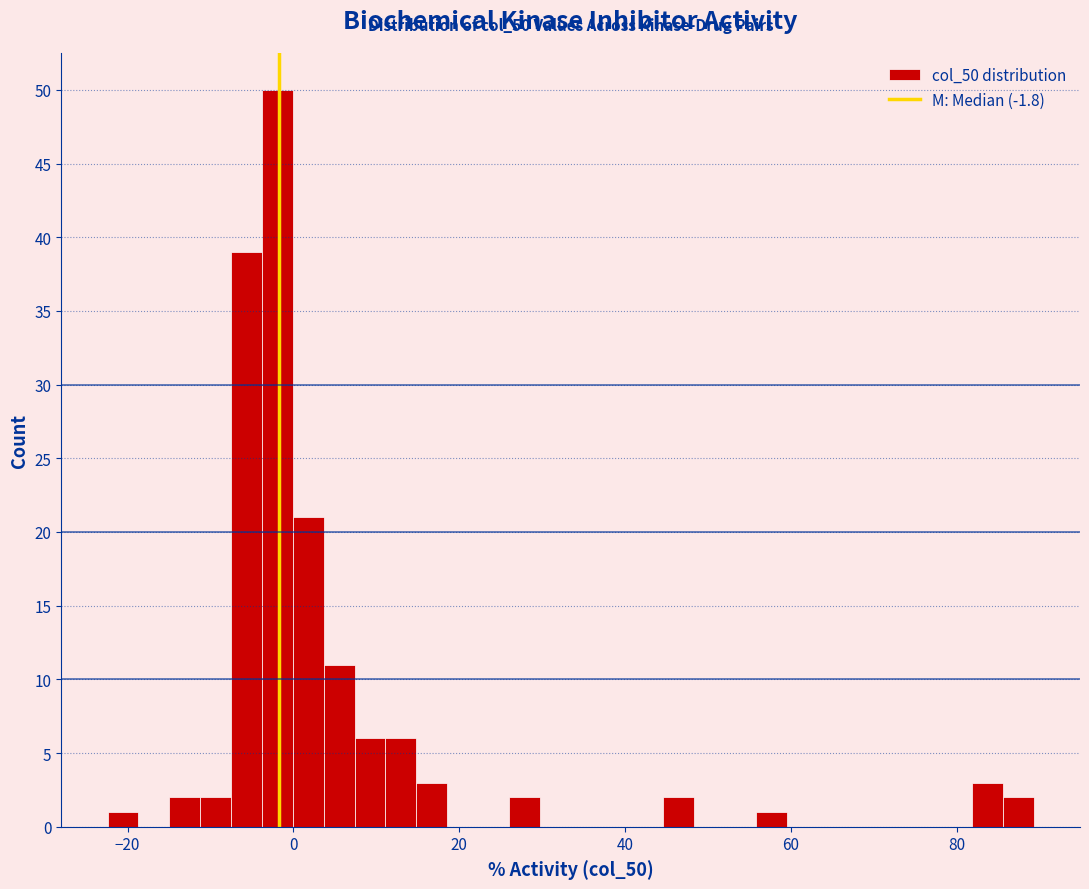

Around what value on the x-axis is the tallest bar? Give the approximate position of its centre, as read against the axis.

-2